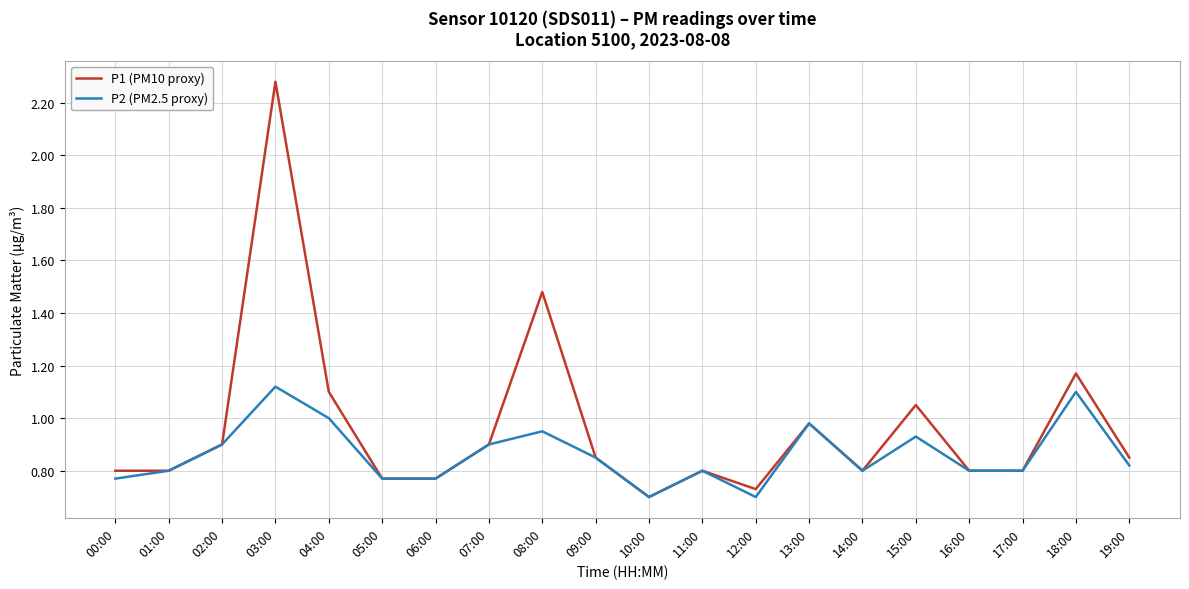

List the series in order of their overall mean, lowest first.

P2 (PM2.5 proxy), P1 (PM10 proxy)